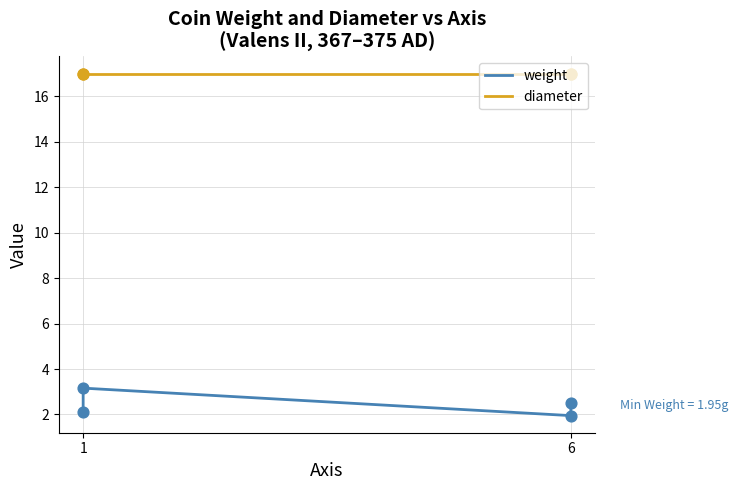

Which series has the largest total across all categories?

diameter